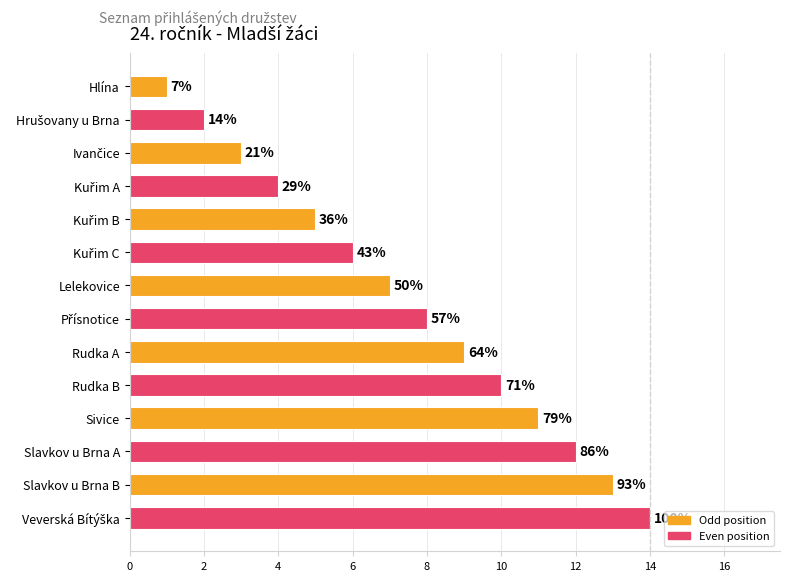

How many bars are there in total?

14